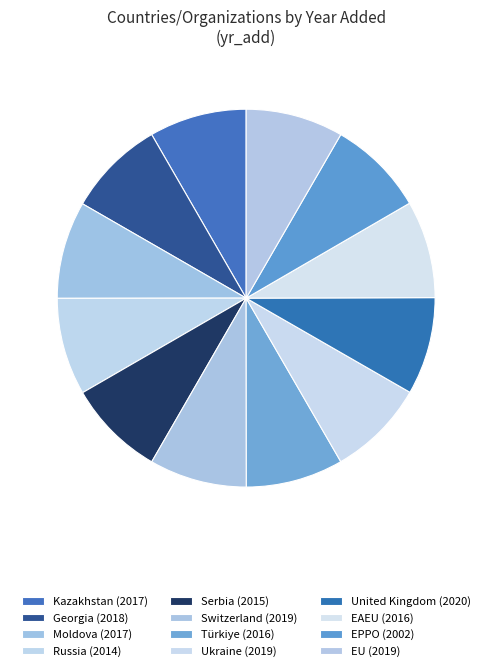

How many segments does this pie chart have?

12